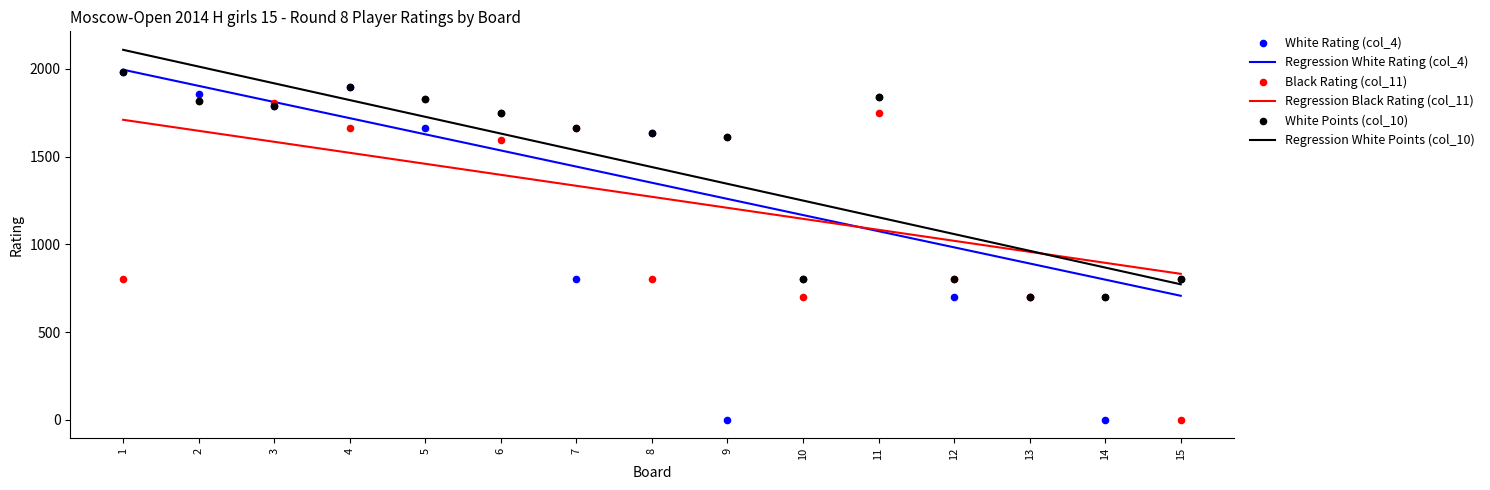

Which series has the largest total across all categories?

White Points (col_10)